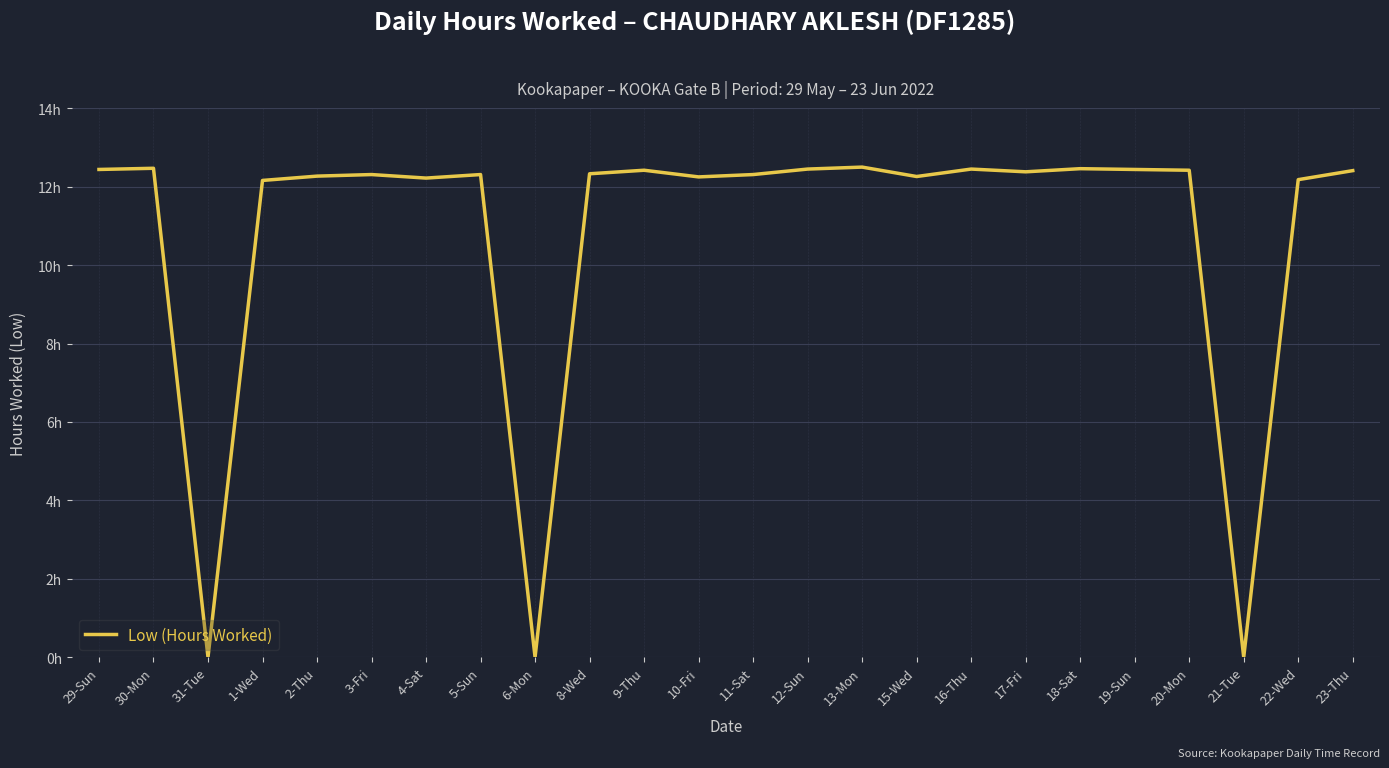

What is the difference between the maximum and minimum values?

12.5